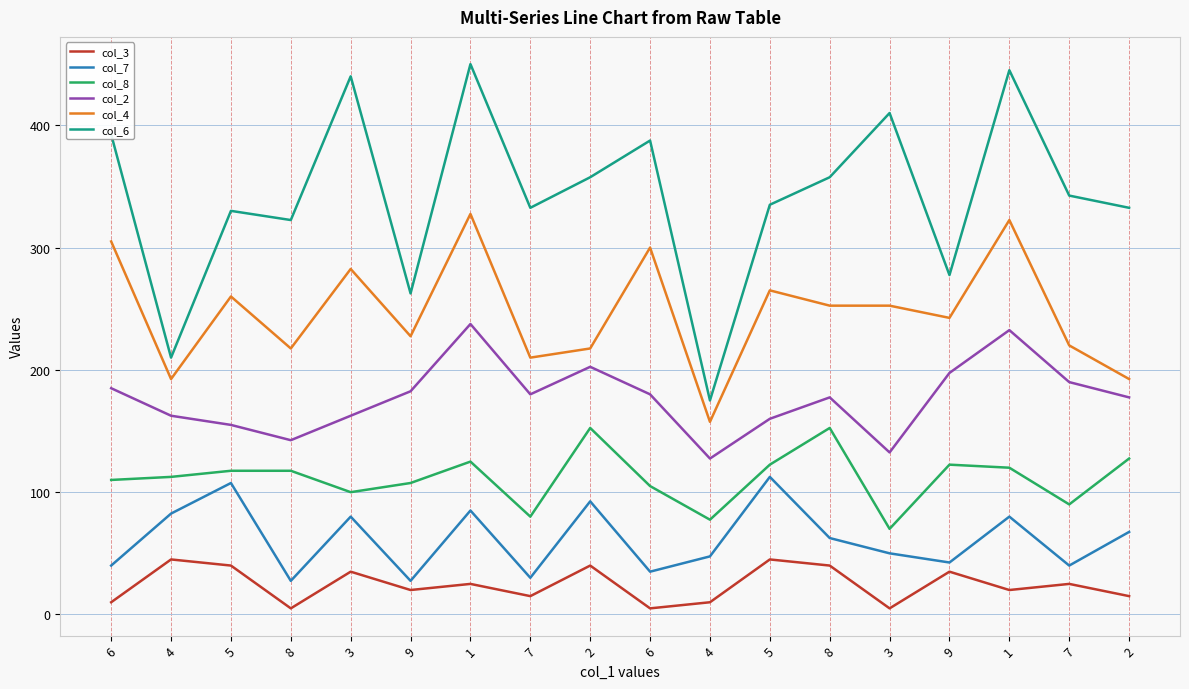

Which series has the widest spread of values?

col_6